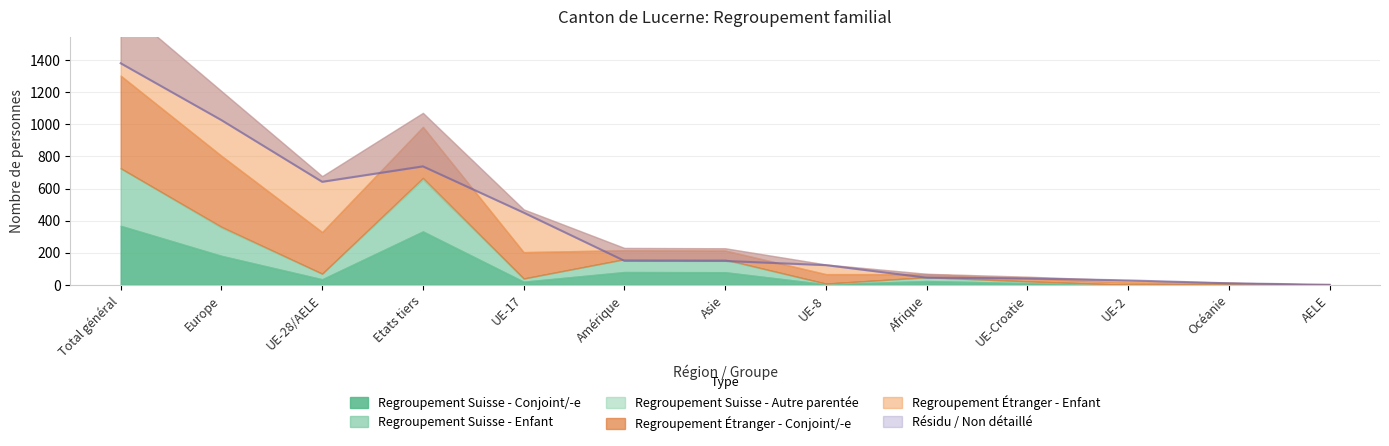

True or false: Enfant_Suisse has more than 2 points higher than both neighbors.

True